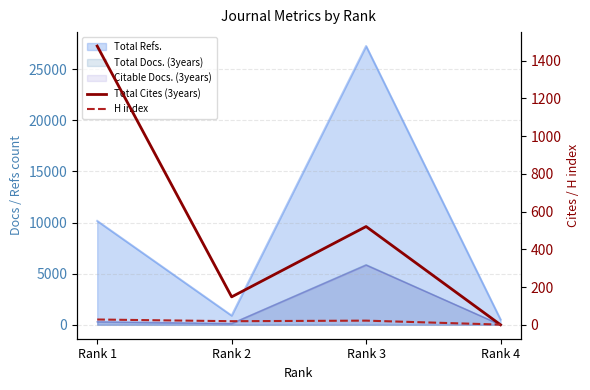

What is the sum of all H index values?

70